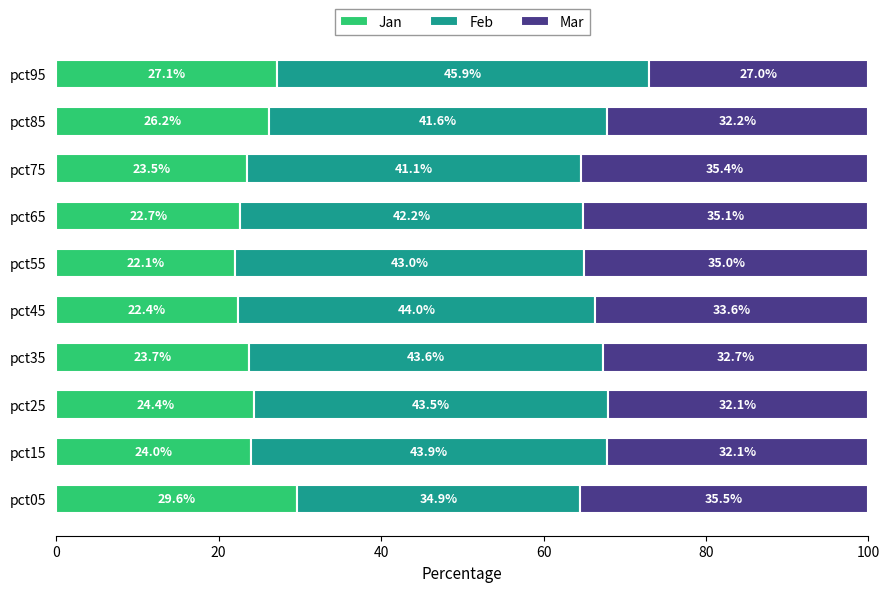

At which label is Jan closest to 25?

pct25